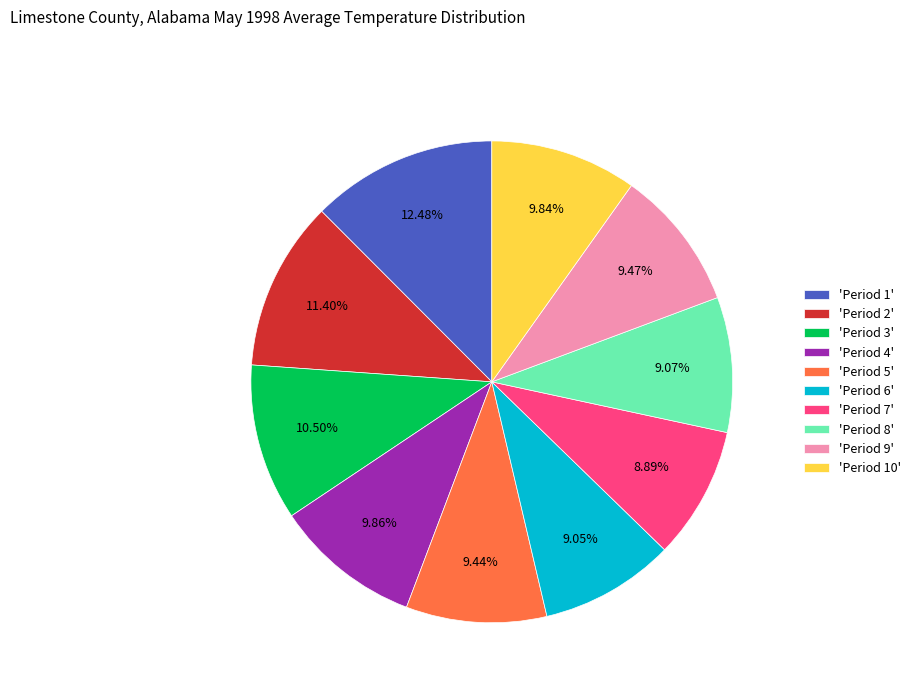

Does any single category account for the majority?

No